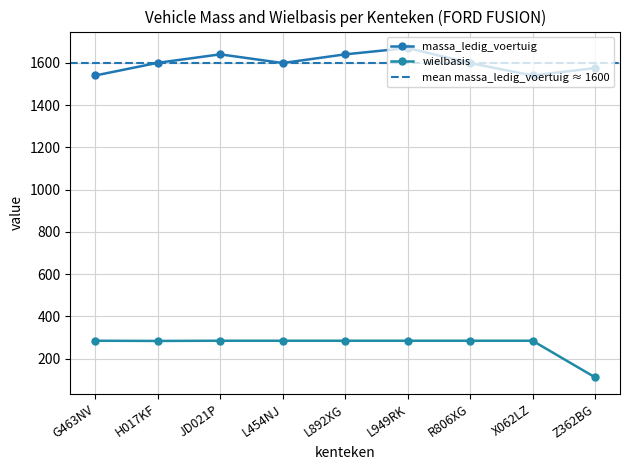

Is this an area chart (filled region under the line)?

No